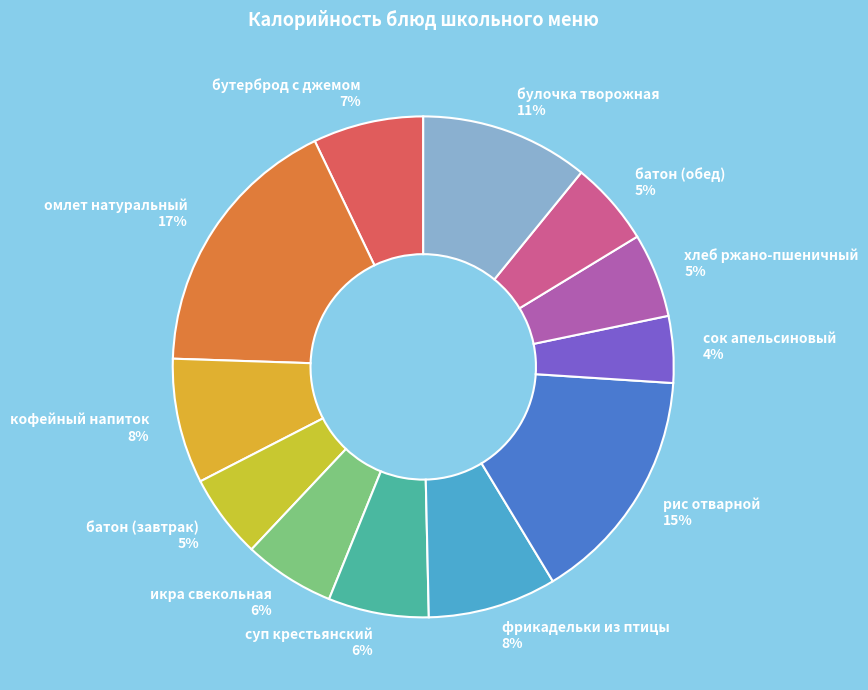

Which slice is the largest?

омлет натуральный